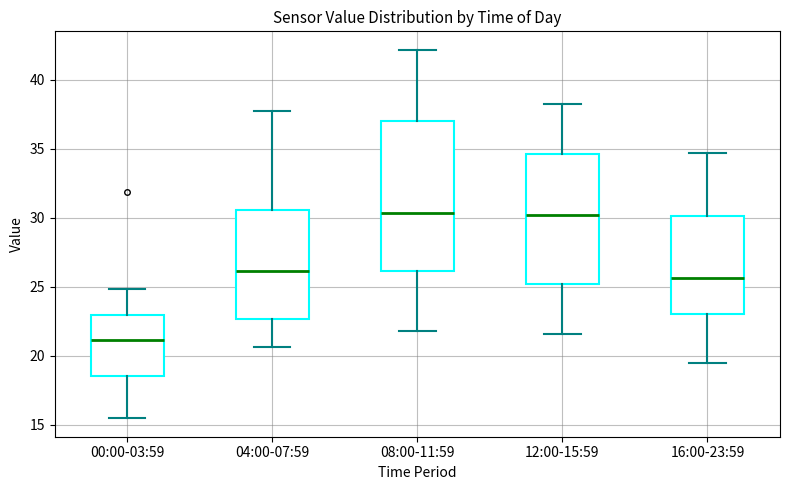

Where is the lower edge of the box for 04:00-07:59 on the y-axis? The values are not printed on the chart, so give them approximately, as read against the axis.

22.5